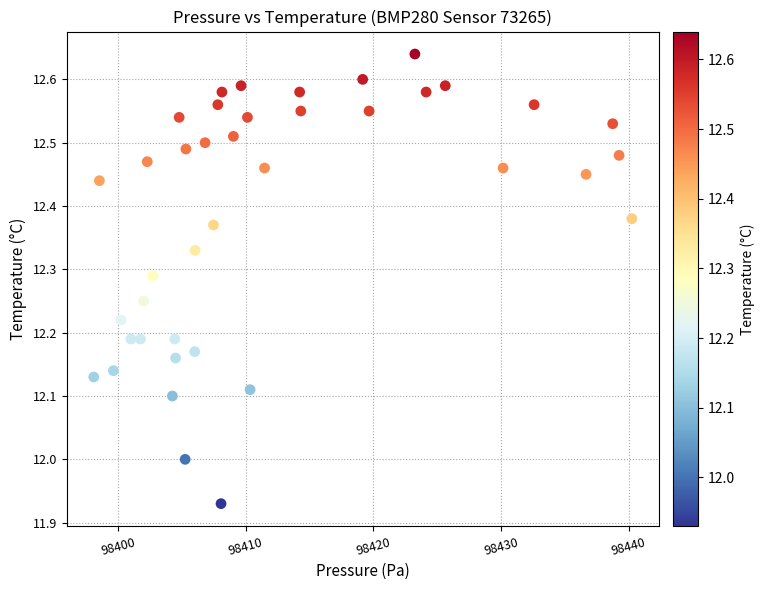

What is the range of Y values (max minus min)?

0.7